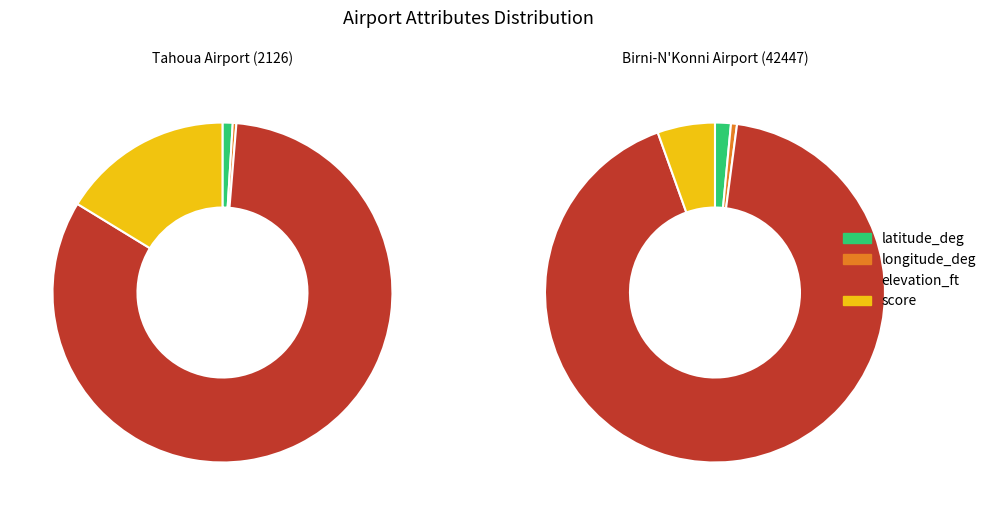

Is it true that latitude_deg is 2% of the pie?

True